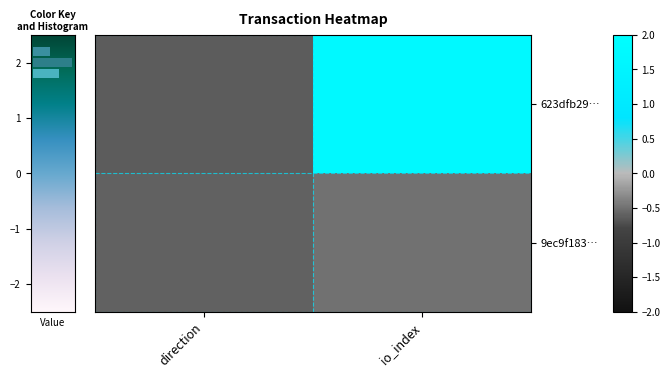

How many values in 623dfb29… are below zero?

1